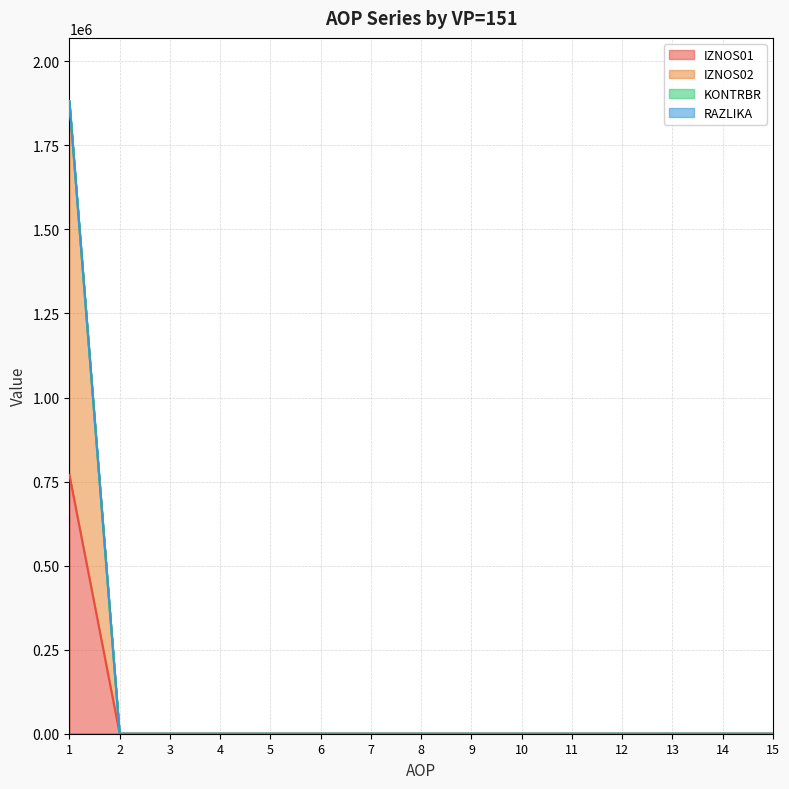

True or false: RAZLIKA has more than 2 interior local peaks.

False